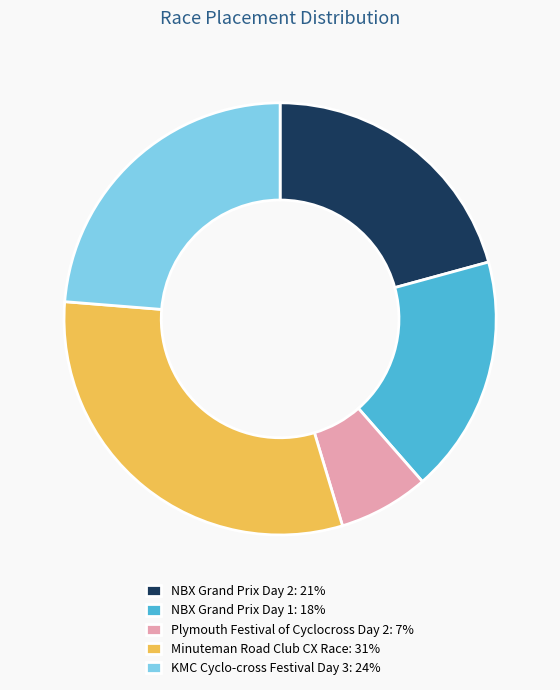

True or false: KMC Cyclo-cross Festival Day 3 accounts for 39% of the total.

False